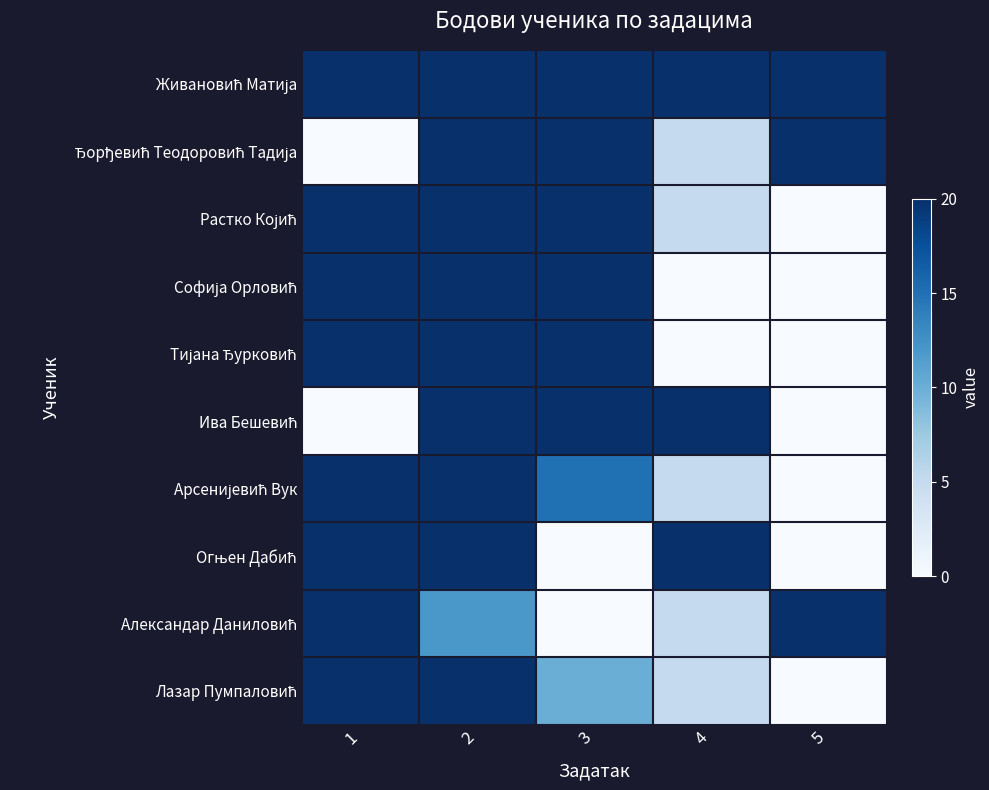

At which category does the chart reach its minimum across all series?

1